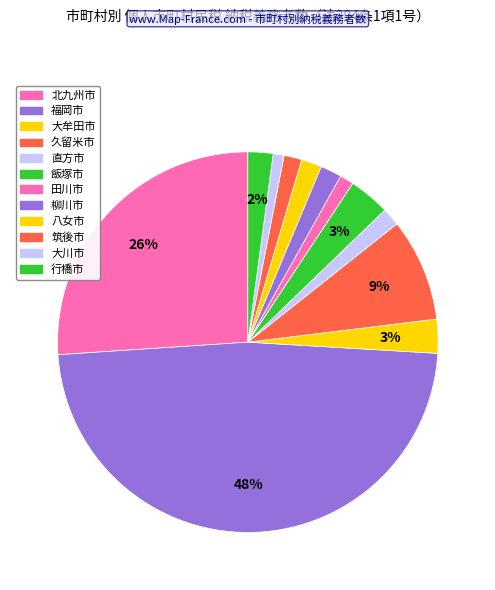

How many segments does this pie chart have?

12